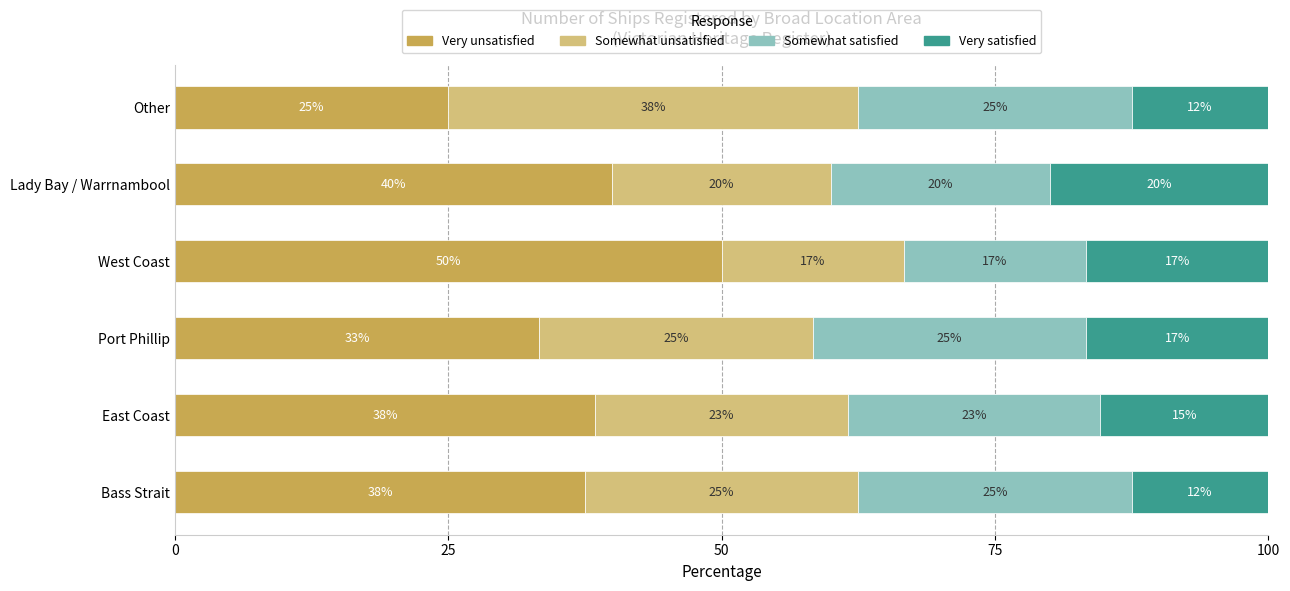

What is the difference between the maximum and minimum values in the Very unsatisfied series?

25.0